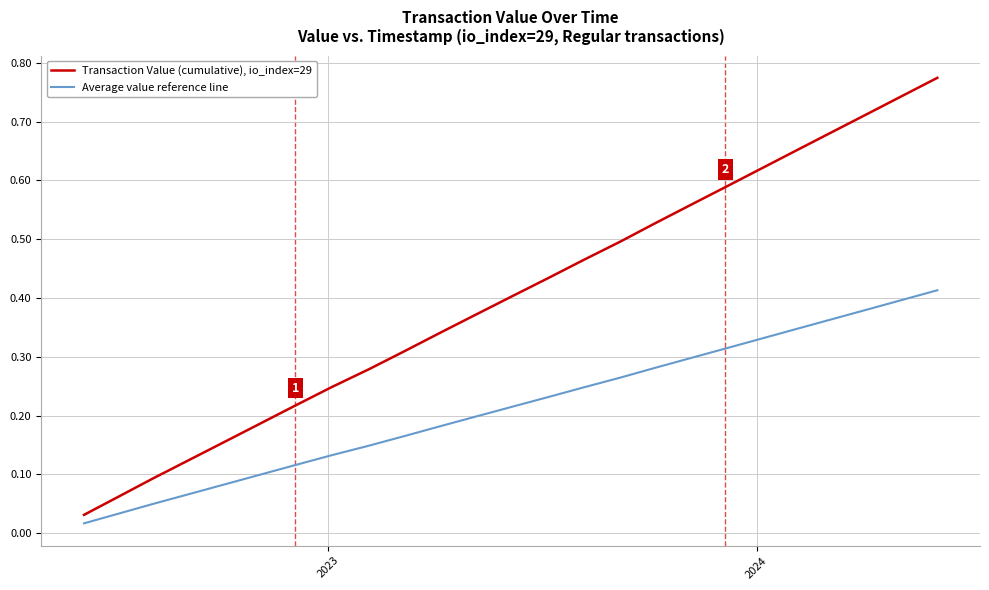

Which series has the largest total across all categories?

Transaction Value (cumulative), io_index=29